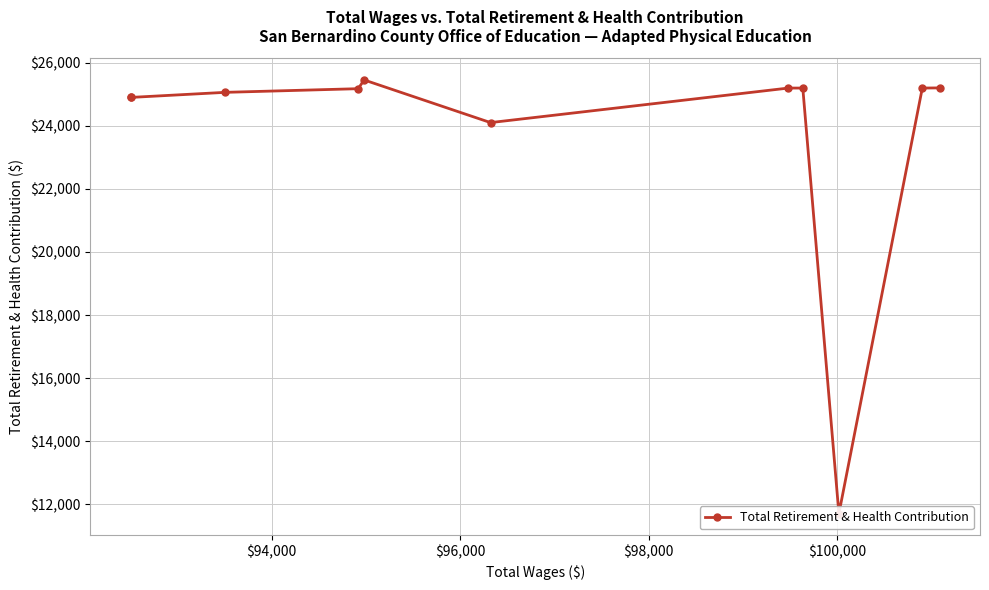

Is this an area chart (filled region under the line)?

No